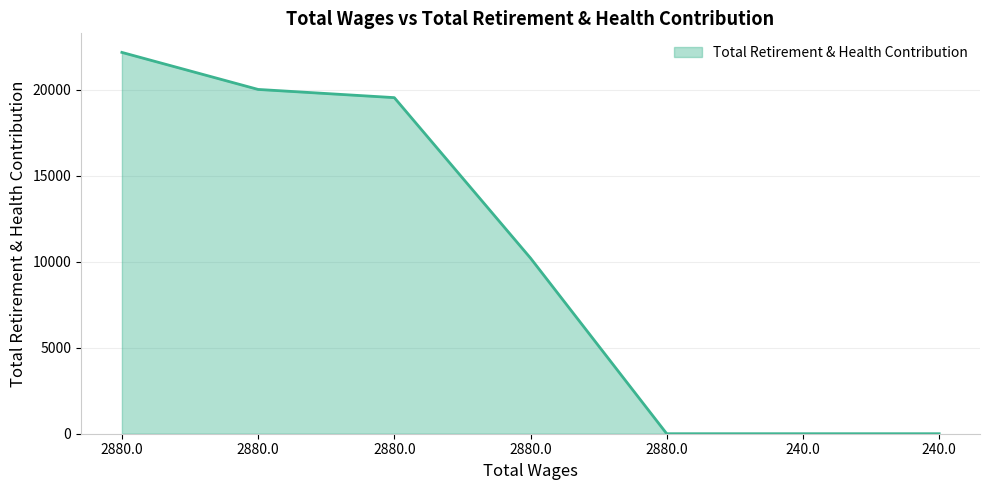

Which label corresponds to the smallest value in the chart?

2880.0